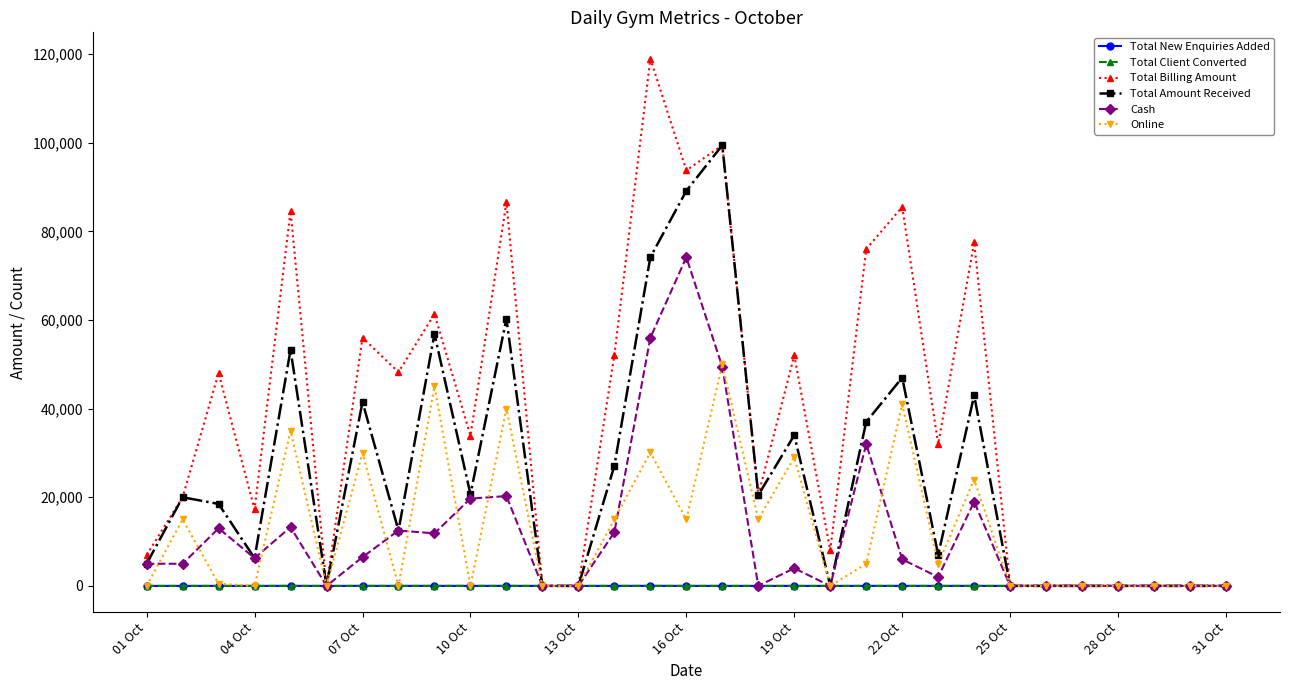

True or false: Total Billing Amount has more than 1 points higher than both neighbors.

True